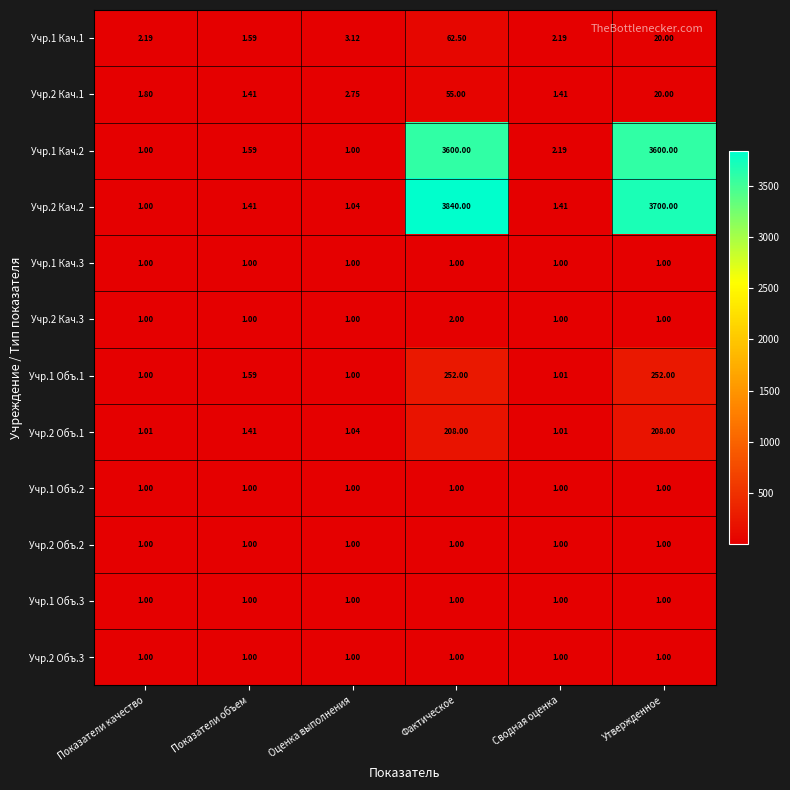

Which series changed the most between Показатели качество and Оценка выполнения?

Учр.2 Кач.1